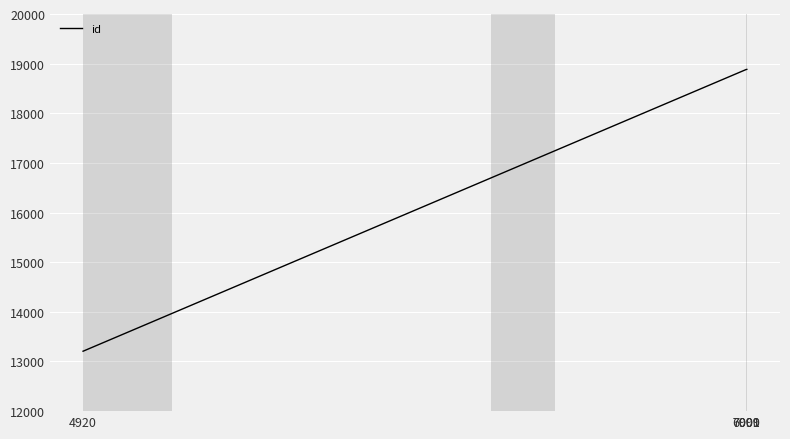

The value at 6999 is 33230. True or false?

False